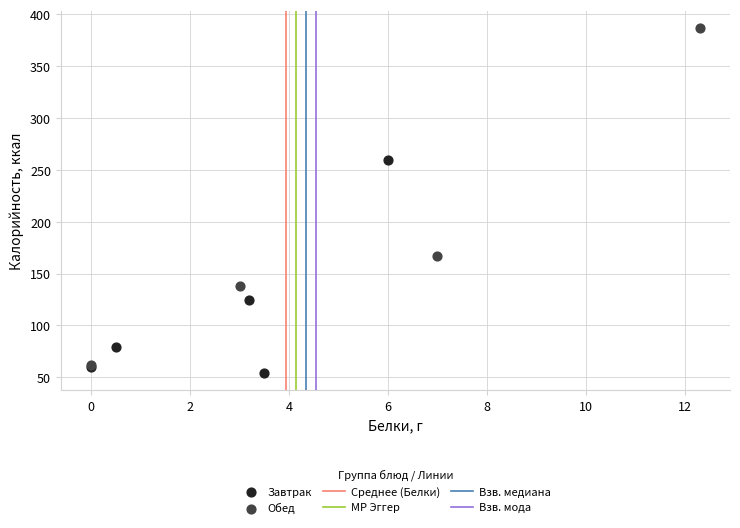

Which series has the widest spread of Y values?

Обед